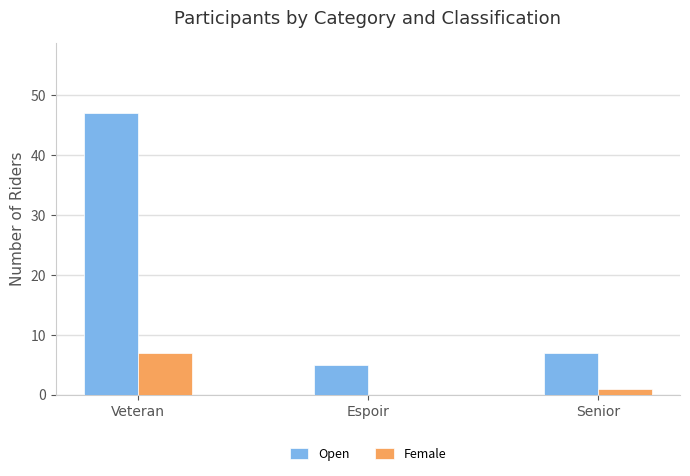

Count the number of categories in the chart.

3